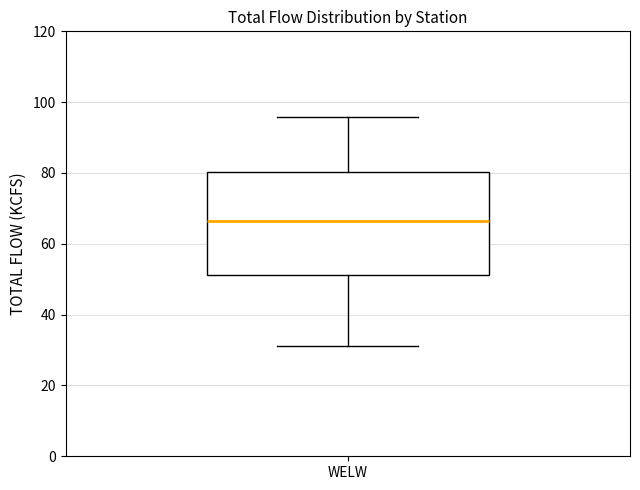

Read this box plot against the y-axis: the position of the median line, the range covered by the box, and the ends of both whiskers. The values are not printed on the chart, so give them approximately, as read against the axis.

median 66, box 52 to 80, whiskers 32 to 96